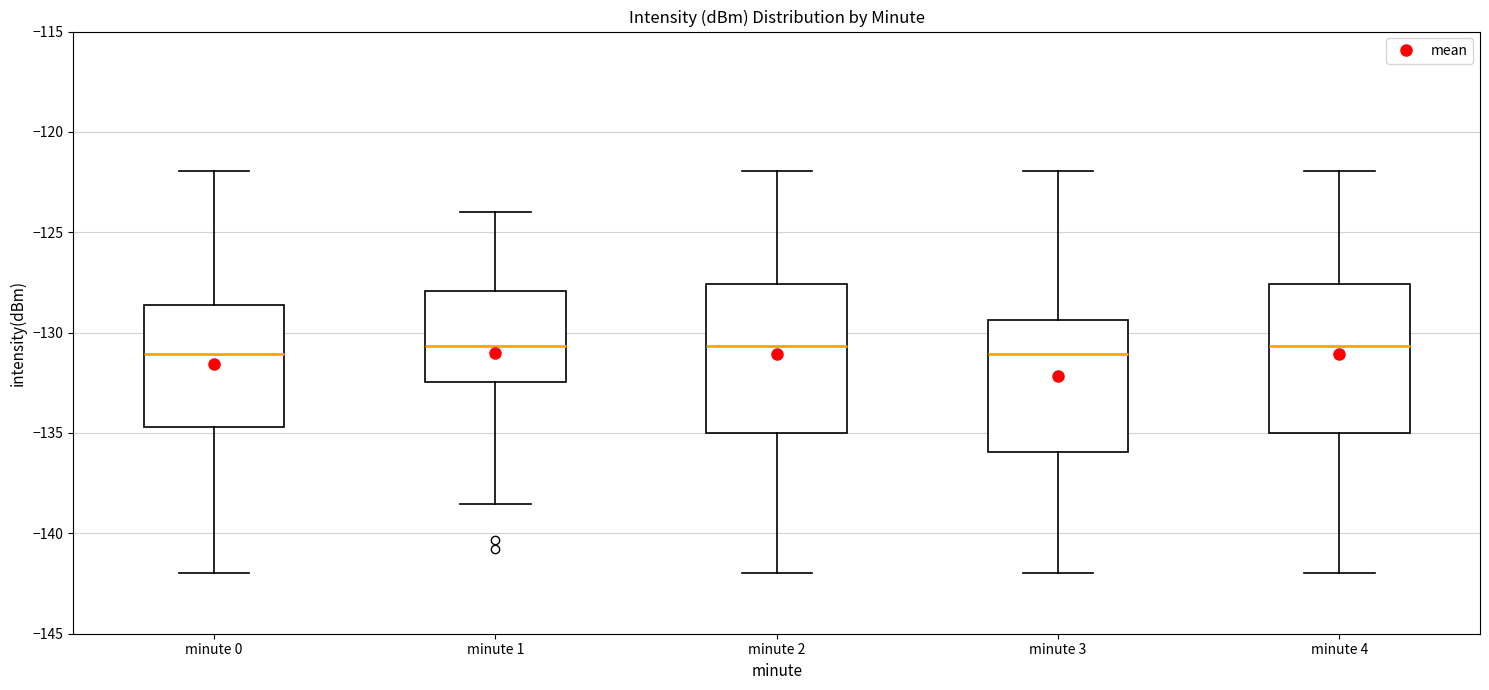

Reading left to right, transcribe this box plot: for each box, give where its median line is, the range the box spans, and where its two whiskers end, as read against the y-axis. The values are not printed on the chart, so give them approximately, as read against the axis.

minute 0: median -131.0, box -134.5 to -128.5, whiskers -142.0 to -122.0
minute 1: median -130.5, box -132.5 to -128.0, whiskers -138.5 to -124.0
minute 2: median -130.5, box -135.0 to -127.5, whiskers -142.0 to -122.0
minute 3: median -131.0, box -136.0 to -129.5, whiskers -142.0 to -122.0
minute 4: median -130.5, box -135.0 to -127.5, whiskers -142.0 to -122.0